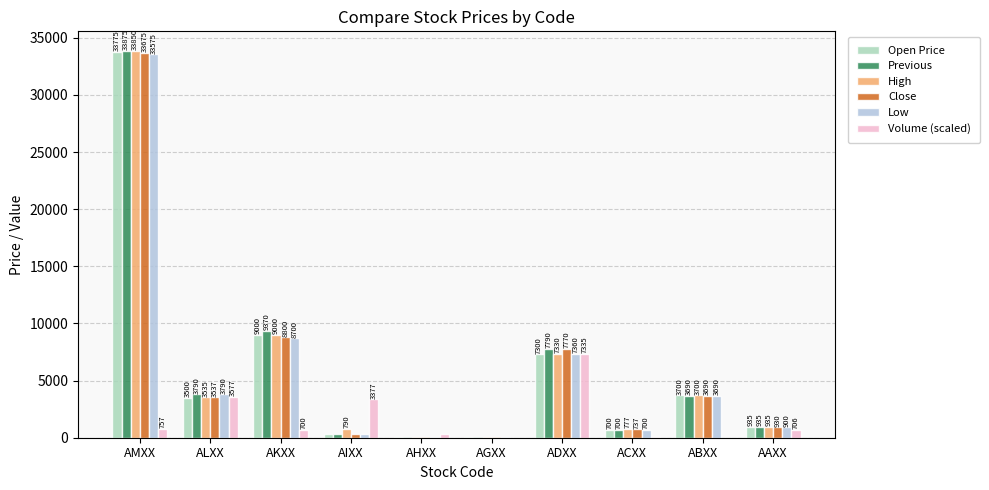

At which category is the sum across all series the highest?

AMXX